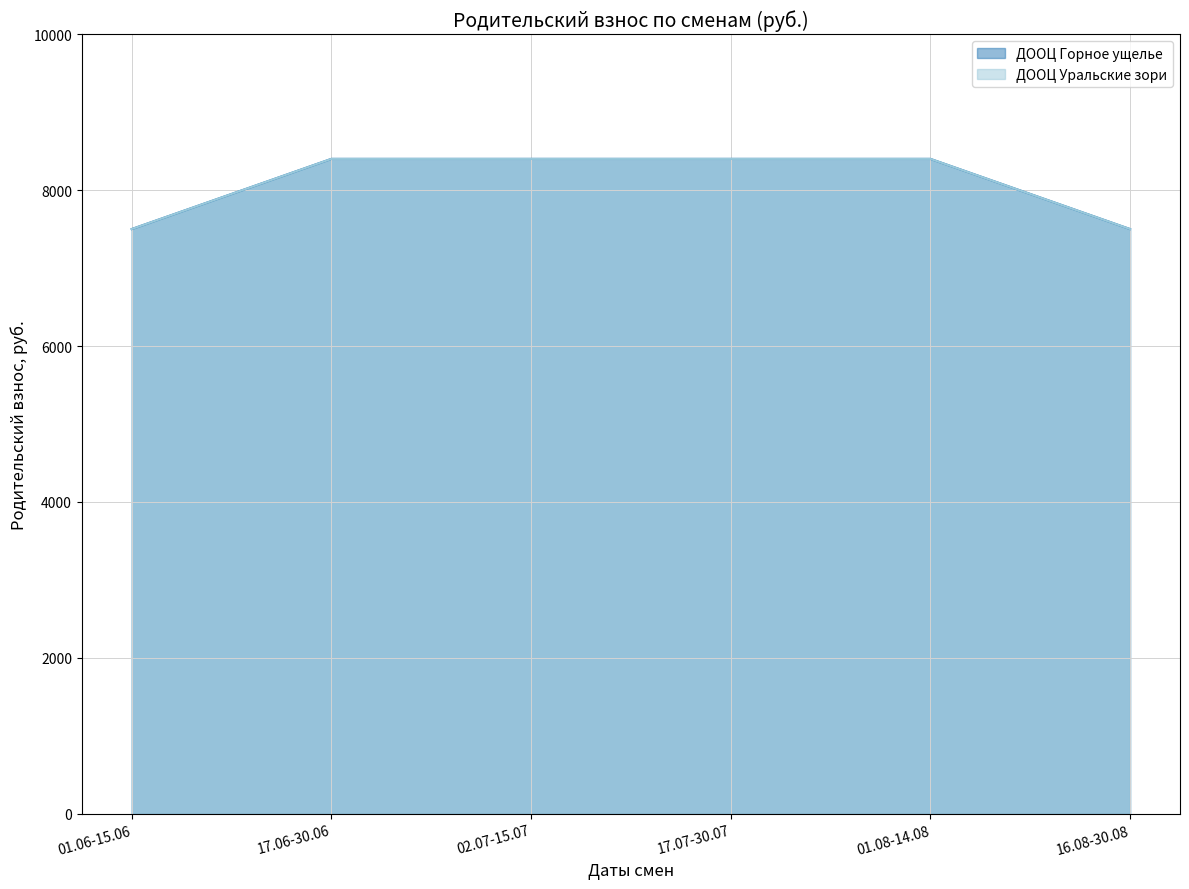

True or false: ДООЦ Горное ущелье and ДООЦ Уральские зори cross at least once.

False